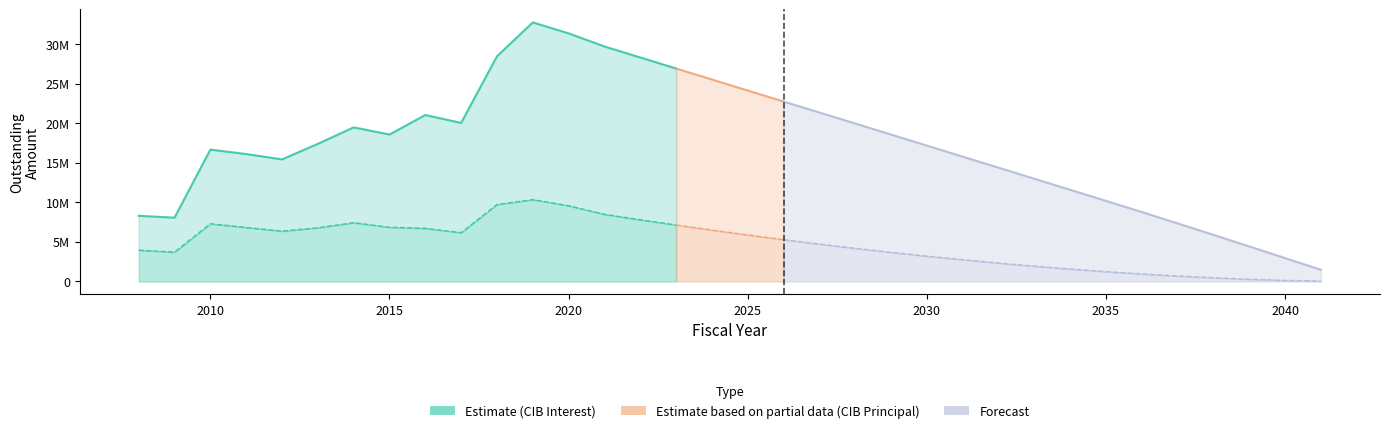

What is the sum of the CIBPrincipalOutstanding values at 2039 and 2029?

19030000.0